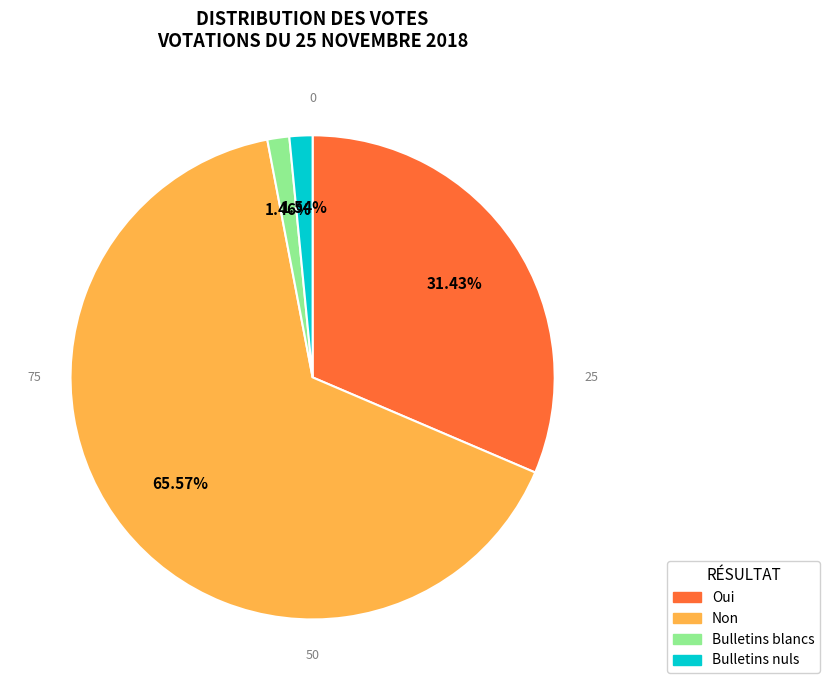

To the nearest percent, what portion does Oui represent?

31%